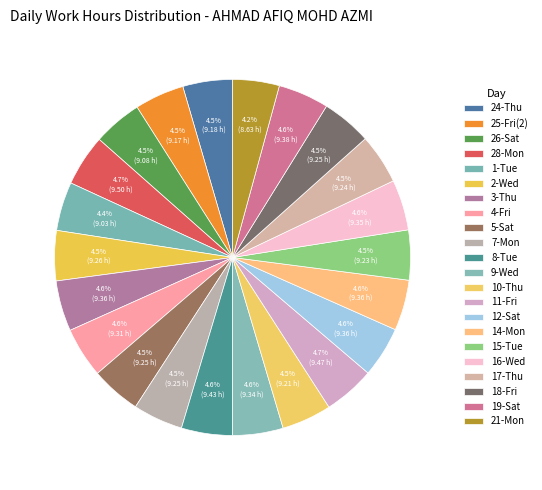

True or false: 7-Mon accounts for 5% of the total.

True